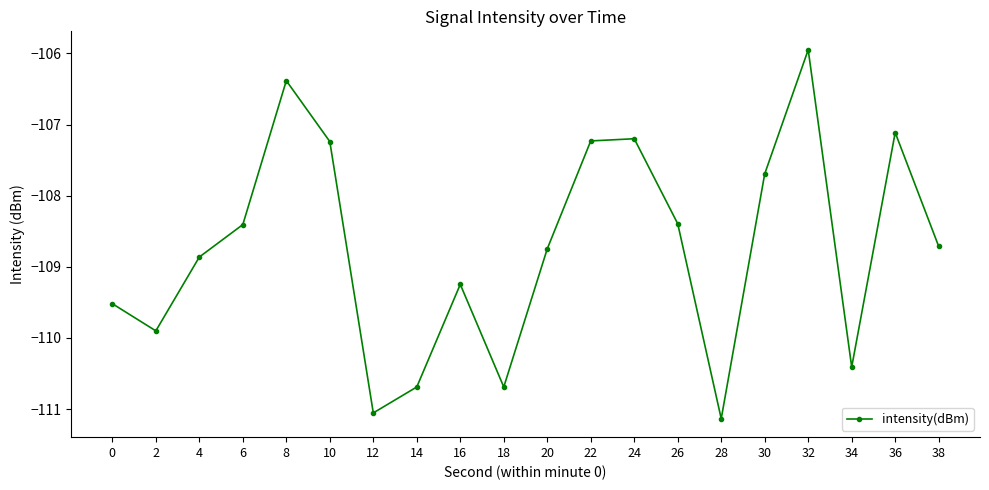

Is it true that the value at 8 is -188.6?

False